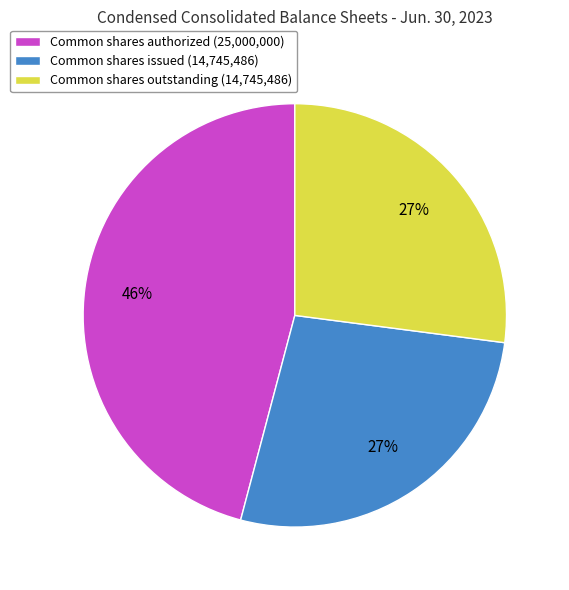

To the nearest percent, what portion does Common shares outstanding represent?

27%